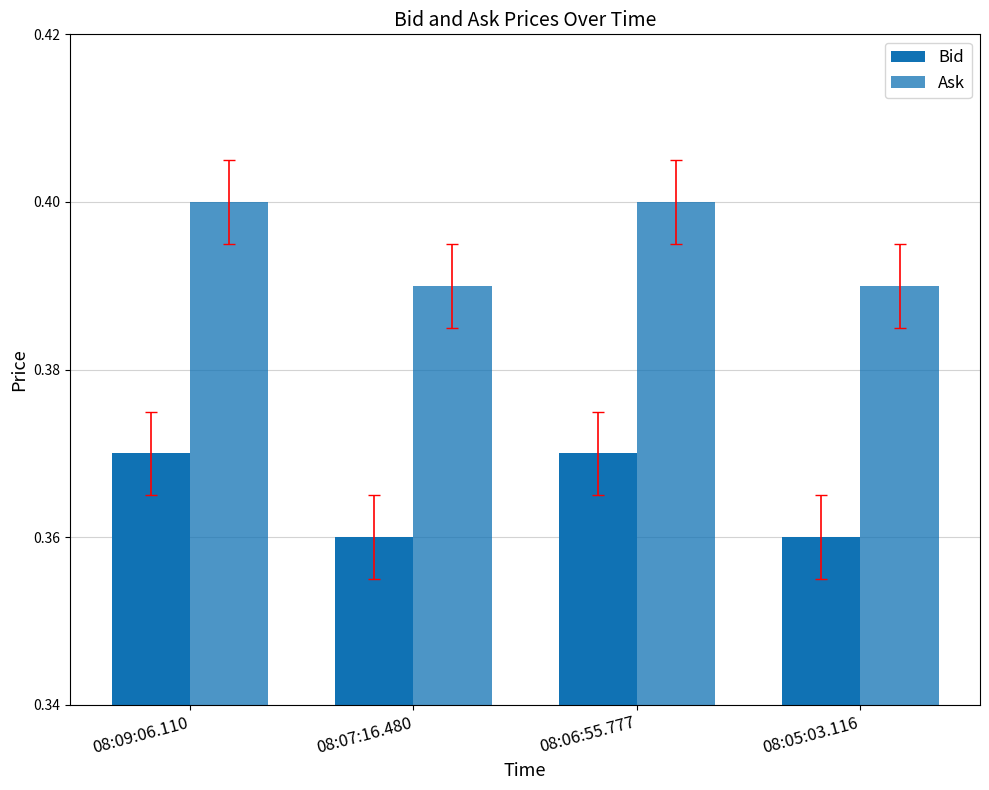

Which category has the lowest value in the Ask series?

08:07:16.480